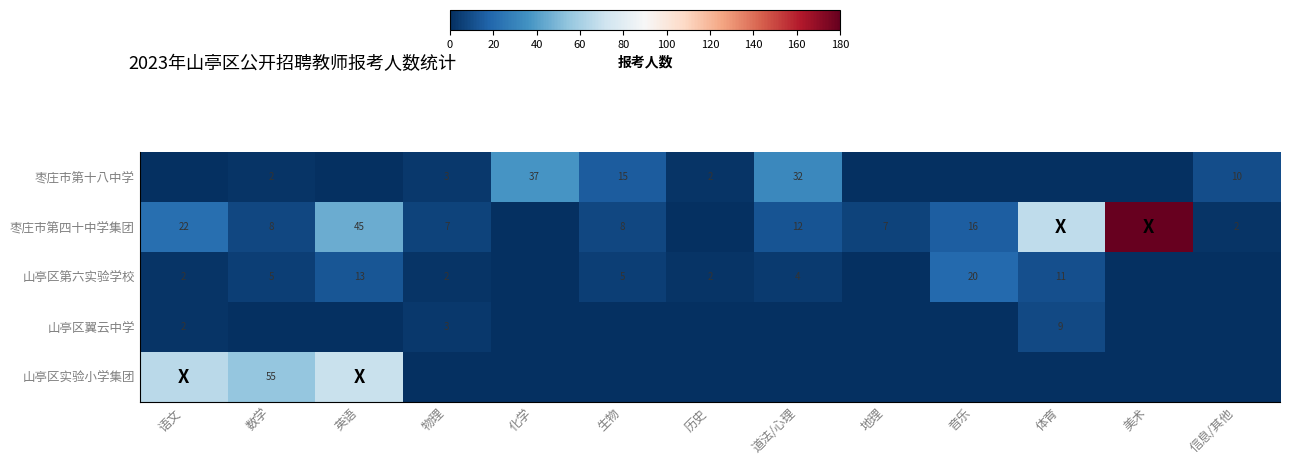

Which category has the highest value in the 山亭区实验小学集团 series?

英语